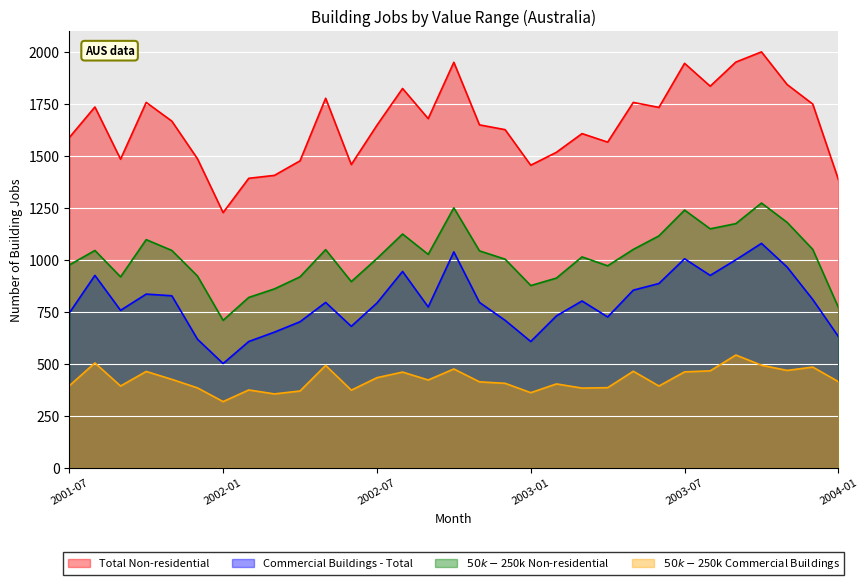

Which series has the widest spread of values?

Total Non-residential